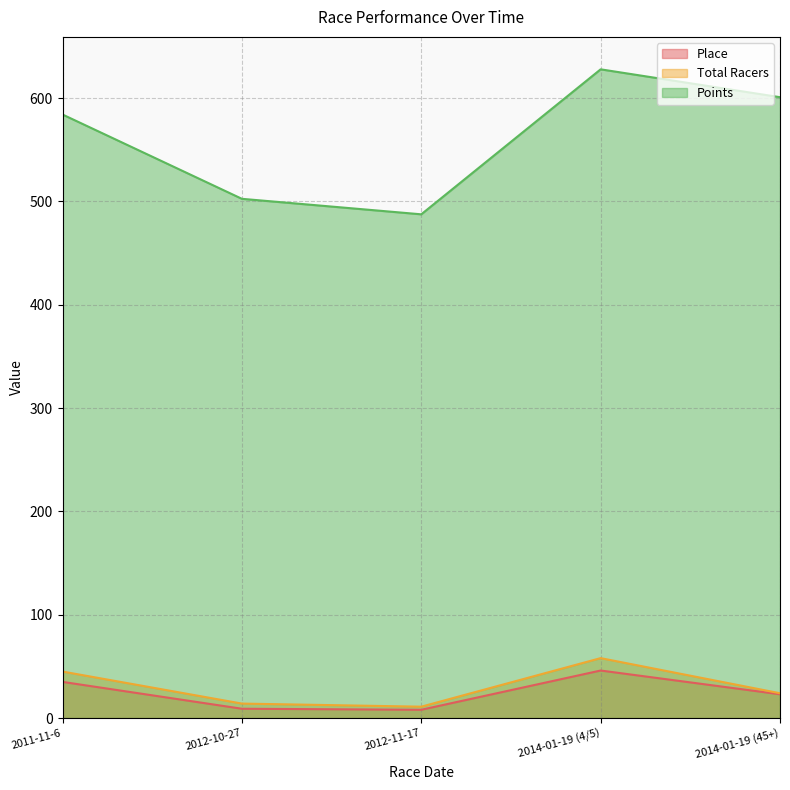

At which category is the sum across all series the highest?

2014-01-19 (4/5)